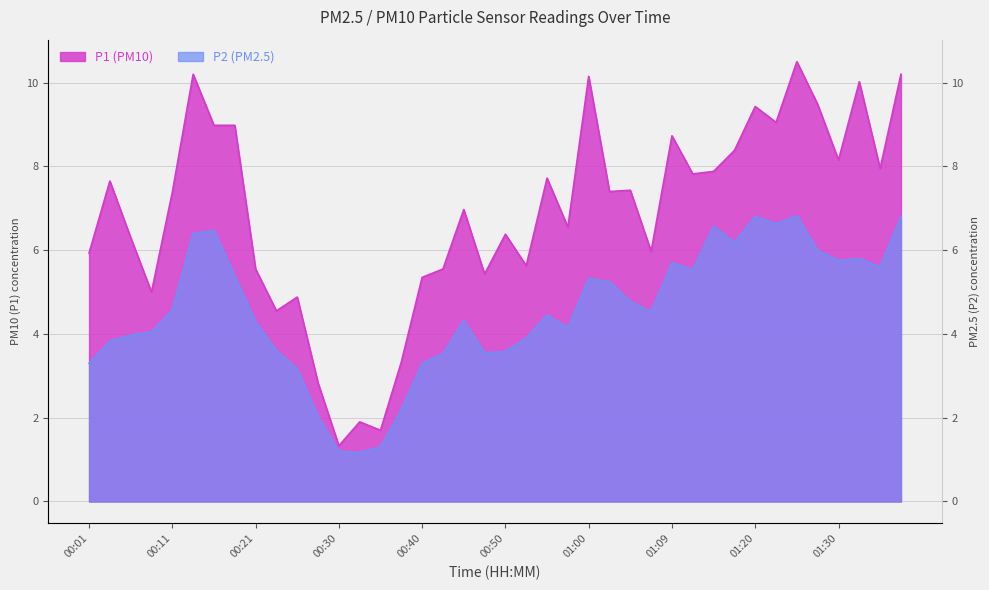

What is the difference between the maximum and minimum values in the P1 series?

9.2